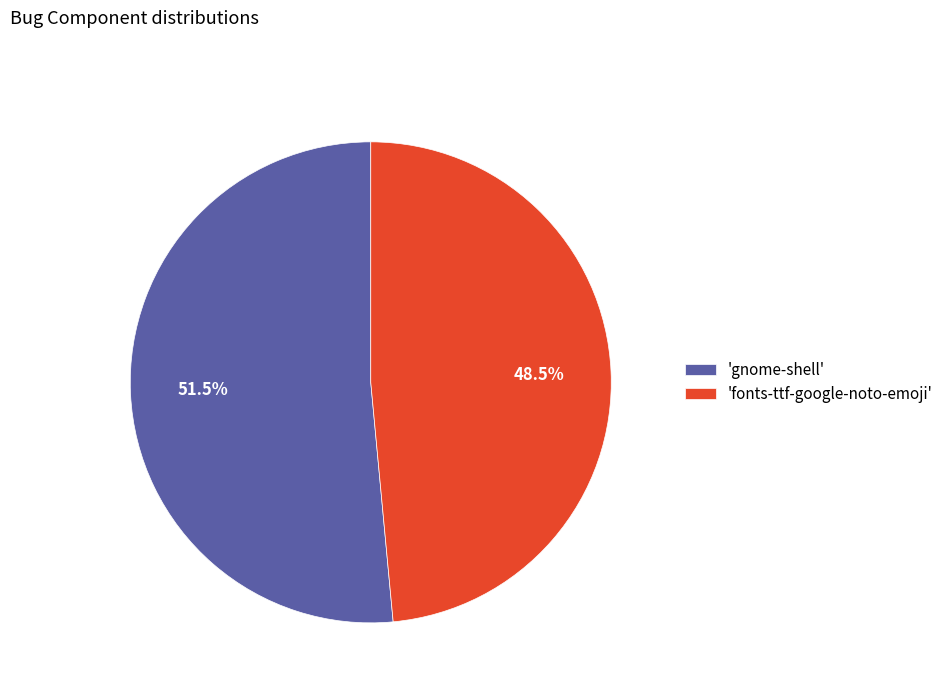

What percentage do 'gnome-shell' and 'fonts-ttf-google-noto-emoji' together represent?

100.0%